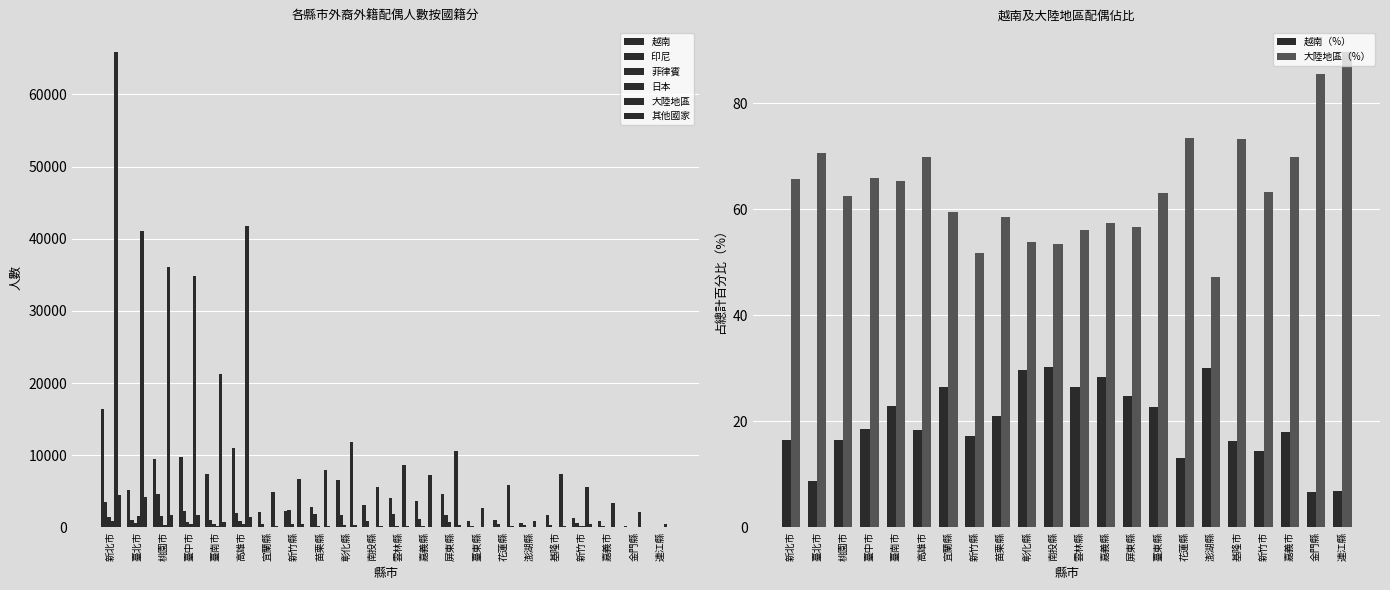

What position from the right is 新竹縣?

15